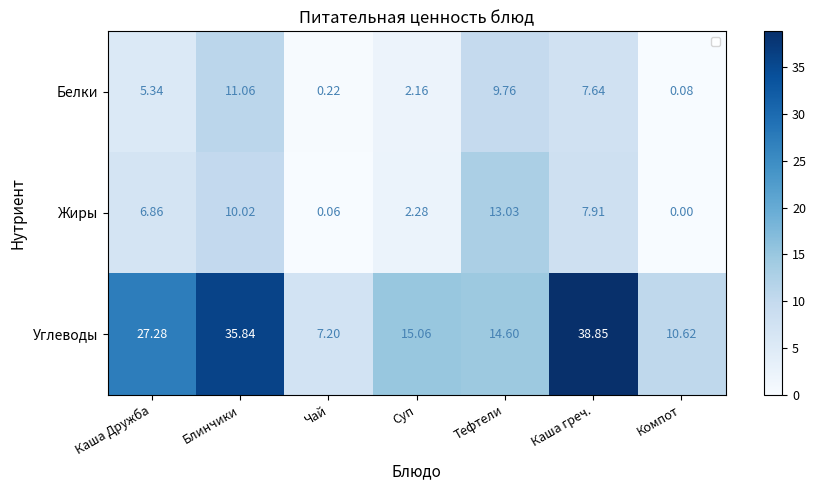

Which series has the widest spread of values?

Углеводы